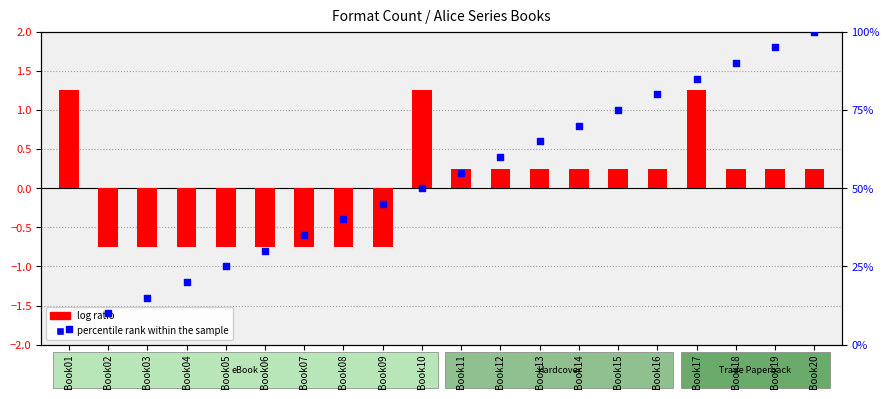

Is the value of percentile rank within the sample at Book04 greater than the value of log ratio at Book15?

Yes